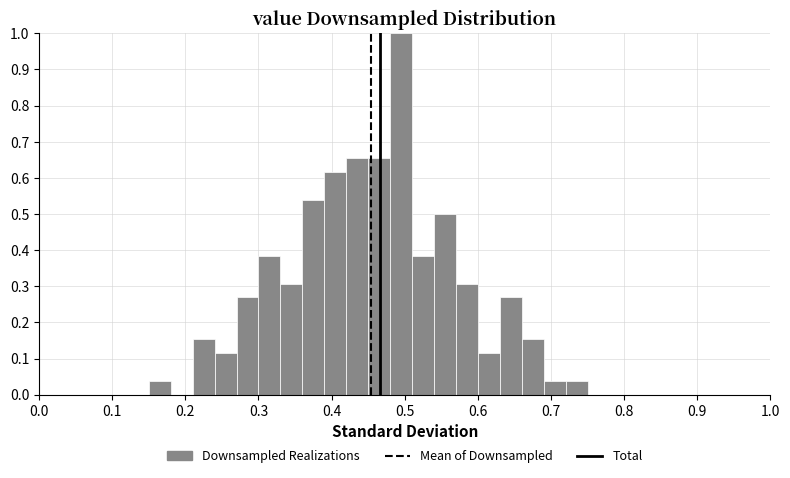

Around what value on the x-axis is the tallest bar? Give the approximate position of its centre, as read against the axis.

0.50